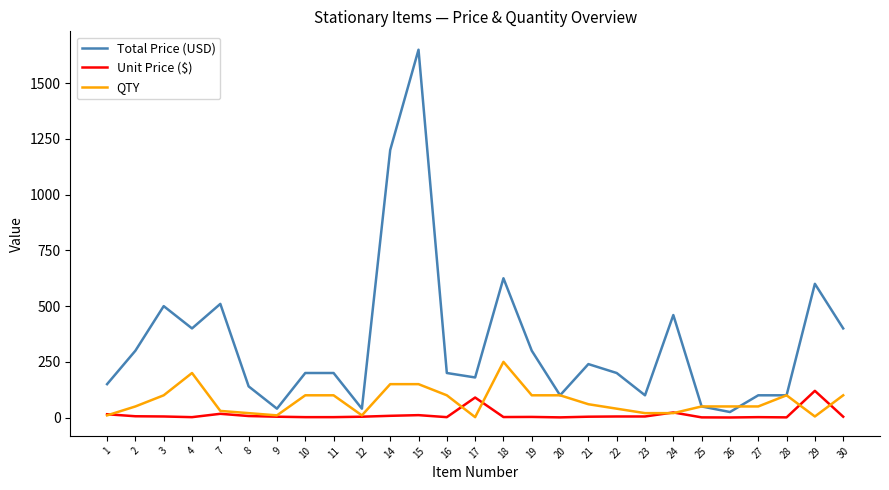

At which category is the sum across all series the highest?

15